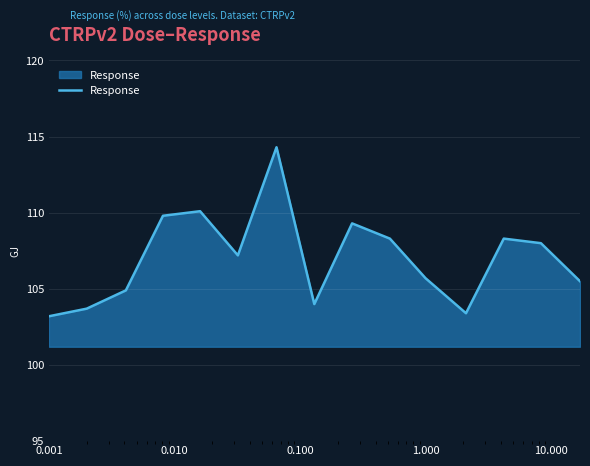

What is the greatest value displayed?

114.3